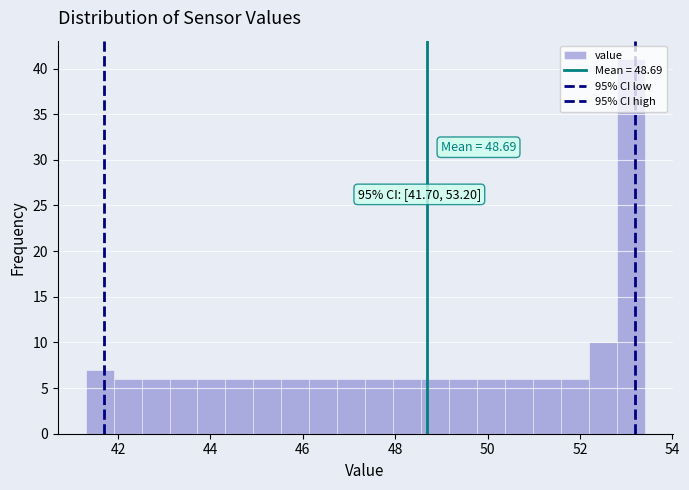

Read against the x-axis, roughly where is the centre of the tallest bar?

53.0